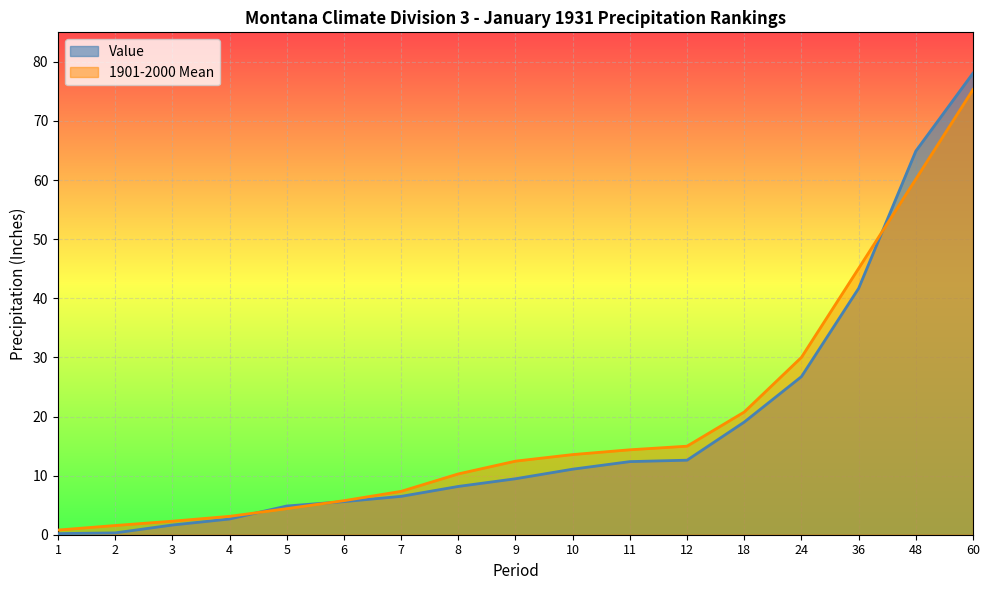

At which label is Value closest to 39?

36